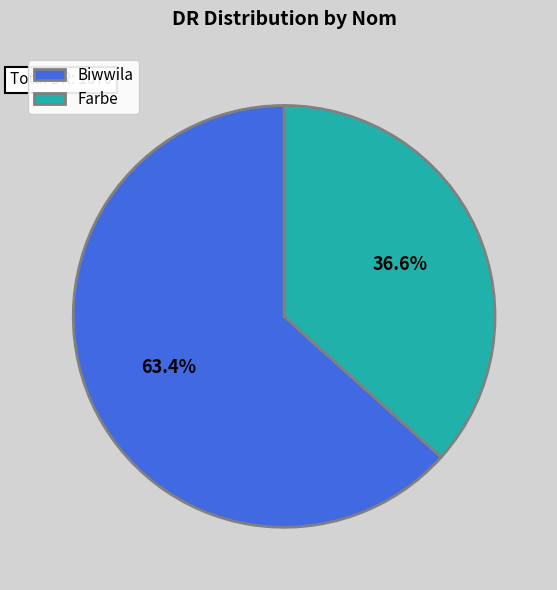

The Biwwila slice represents 51% of the pie. True or false?

False